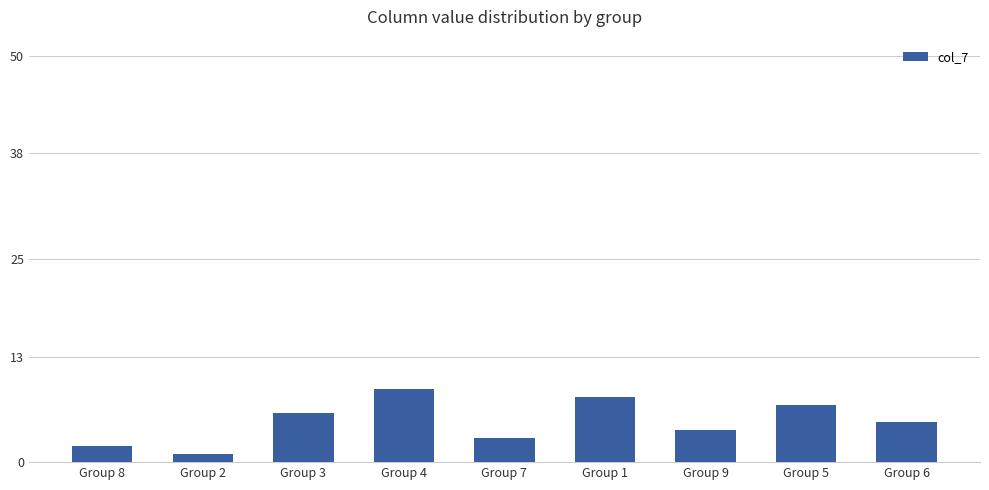

The chart shows a value of 1 at Group 7. True or false?

False